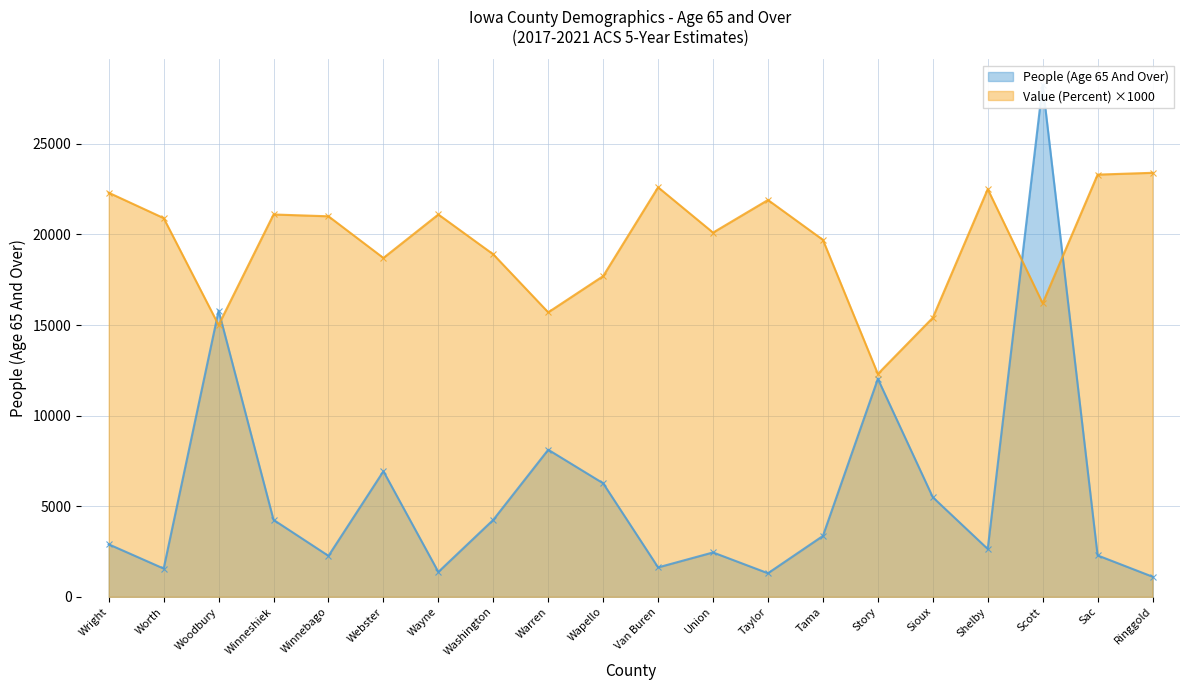

At which category does People (Age 65 And Over) reach its first local peak?

Woodbury